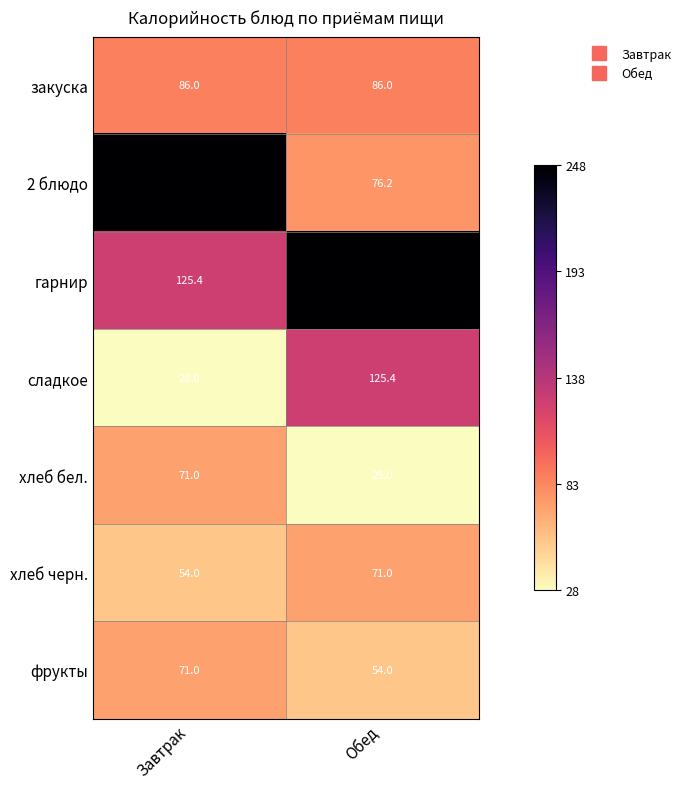

Which series has the largest range (max minus min)?

2 блюдо